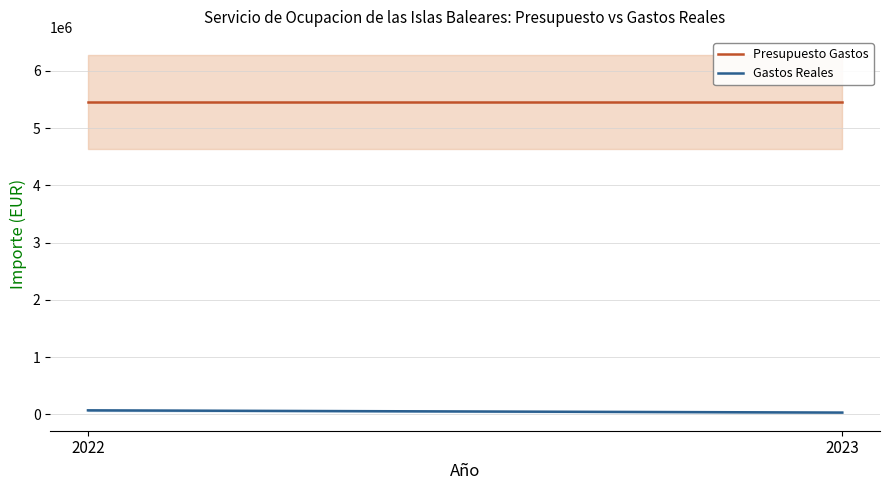

What are all the series names shown in the legend?

Presupuesto Gastos, Gastos Reales